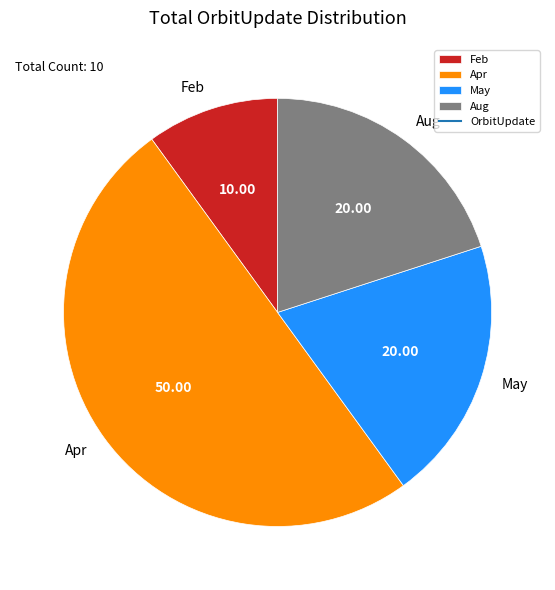

Count the number of slices in the pie.

4